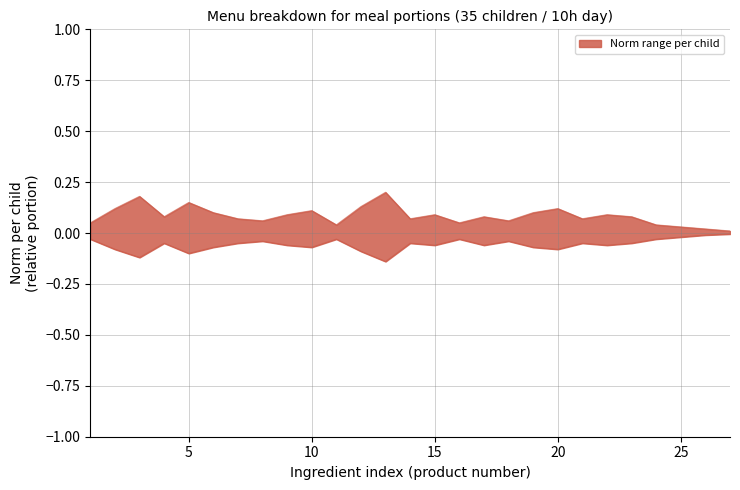

True or false: Norm per person (upper) and Norm per person (lower) intersect in this chart.

False